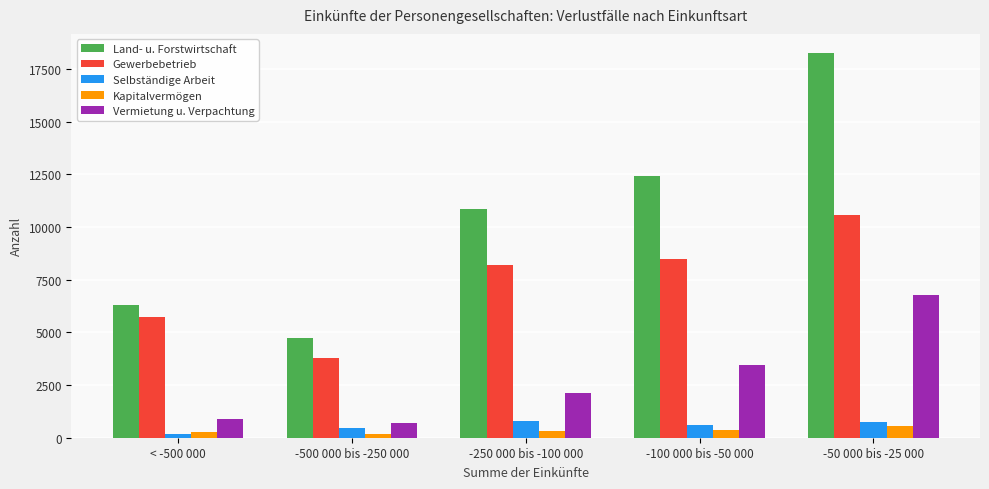

Count the number of categories in the chart.

5